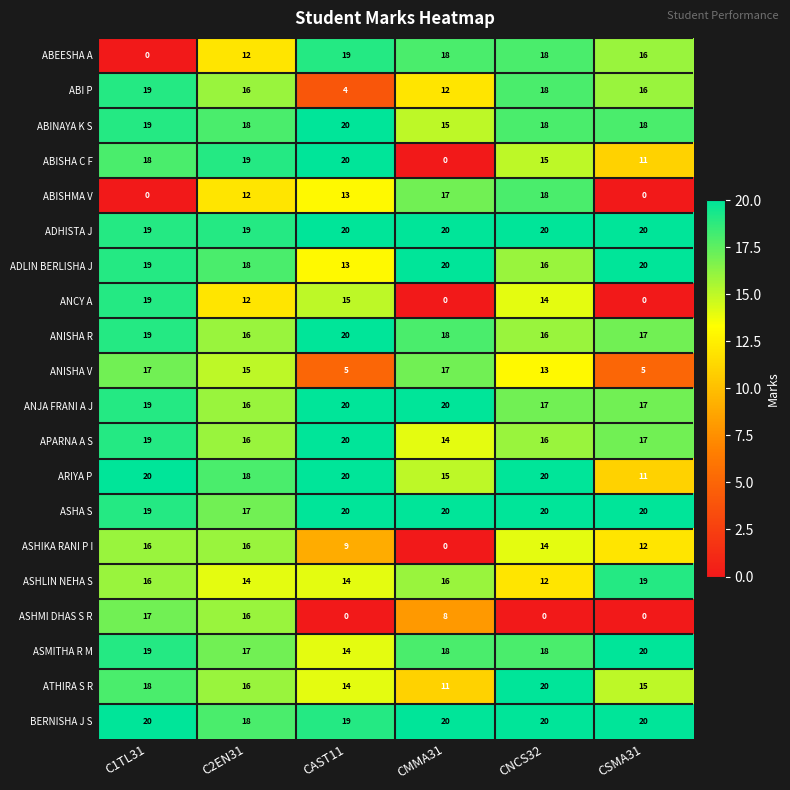

What is the difference between the maximum and second lowest values in the ASHIKA RANI P I series?

7